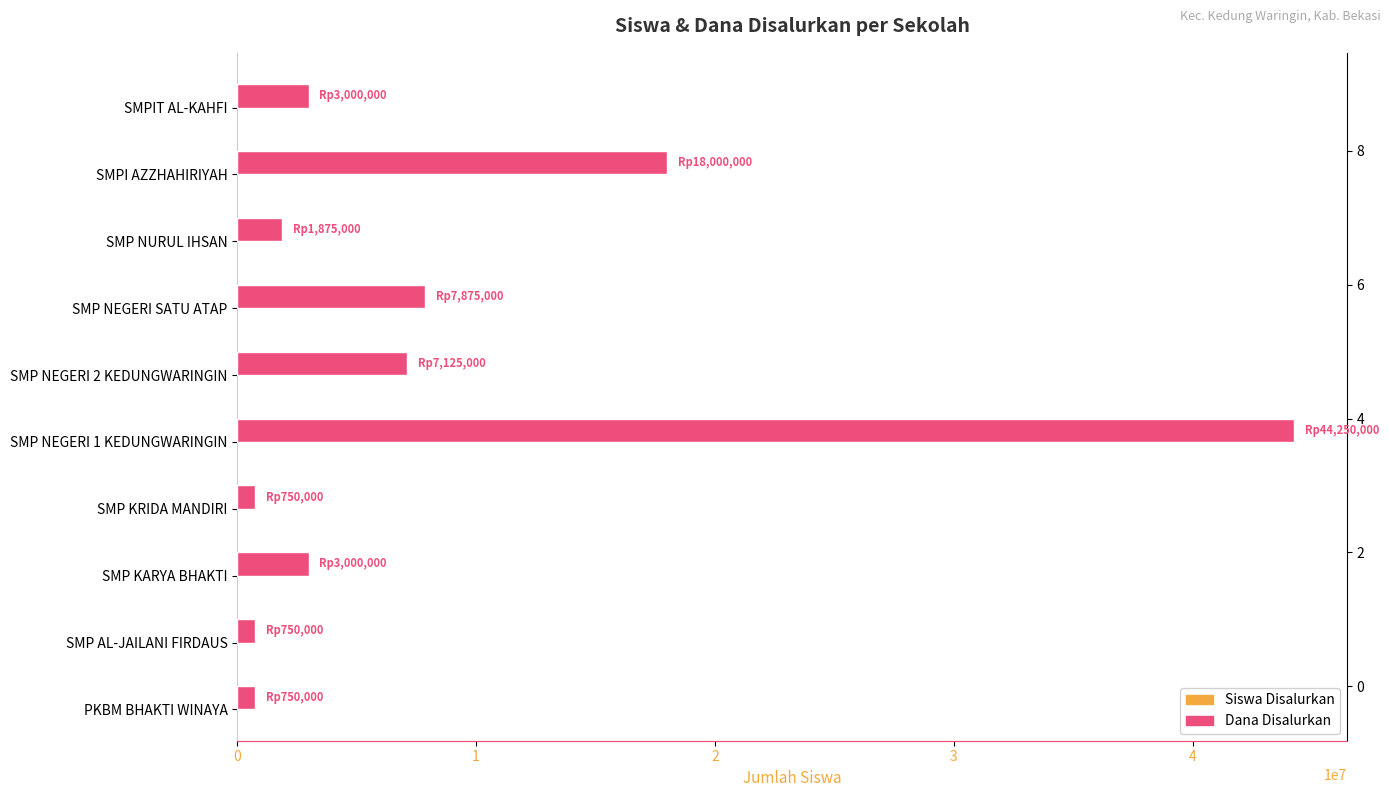

How many values in the Dana Disalurkan series are below 3000000?

4